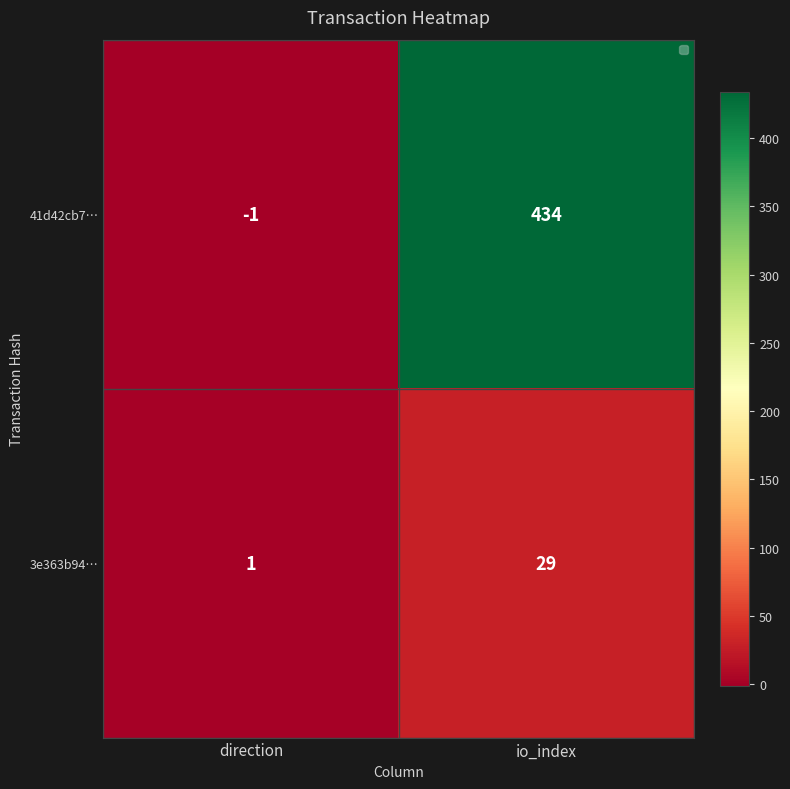

Reading left to right, list all the values displayed in this chart.

41d42cb7…: direction=-1	io_index=434
3e363b94…: direction=1	io_index=29